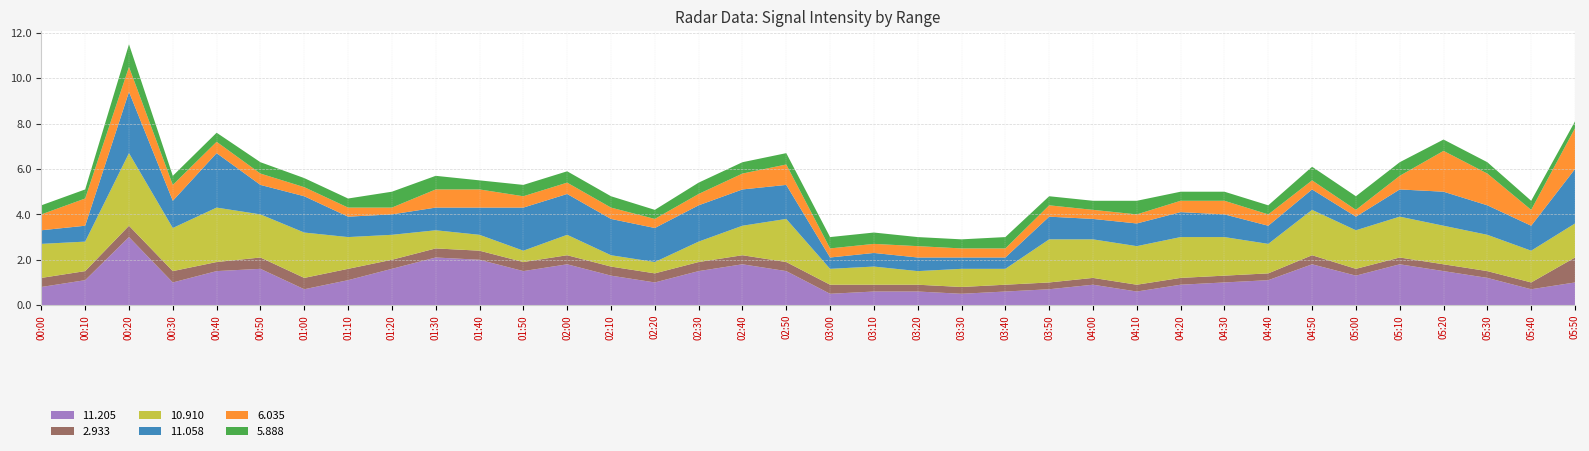

Reading right to left, what are all the values shown in this chart?

11.205: 1.0	0.7	1.2	1.5	1.8	1.3	1.8	1.1	1.0	0.9	0.6	0.9	0.7	0.6	0.5	0.6	0.6	0.5	1.5	1.8	1.5	1.0	1.3	1.8	1.5	2.0	2.1	1.6	1.1	0.7	1.6	1.5	1.0	3.0	1.1	0.8
2.933: 1.1	0.3	0.3	0.3	0.3	0.3	0.4	0.3	0.3	0.3	0.3	0.3	0.3	0.3	0.3	0.3	0.3	0.4	0.4	0.4	0.4	0.4	0.4	0.4	0.4	0.4	0.4	0.4	0.5	0.5	0.5	0.4	0.5	0.5	0.4	0.4
10.910: 1.5	1.4	1.6	1.7	1.8	1.7	2.0	1.3	1.7	1.8	1.7	1.7	1.9	0.7	0.8	0.6	0.8	0.7	1.9	1.3	0.9	0.5	0.5	0.9	0.5	0.7	0.8	1.1	1.4	2.0	1.9	2.4	1.9	3.2	1.3	1.5
11.058: 2.4	1.1	1.3	1.5	1.2	0.6	0.9	0.8	1.0	1.1	1.0	0.9	1.0	0.5	0.5	0.6	0.6	0.5	1.5	1.6	1.6	1.5	1.6	1.8	1.9	1.2	1.0	0.9	0.9	1.6	1.3	2.4	1.2	2.7	0.7	0.6
6.035: 1.8	0.7	1.4	1.8	0.6	0.3	0.4	0.5	0.6	0.5	0.4	0.4	0.5	0.4	0.4	0.5	0.4	0.4	0.9	0.7	0.5	0.4	0.5	0.5	0.5	0.8	0.8	0.3	0.4	0.4	0.5	0.5	0.7	1.1	1.2	0.7
5.888: 0.3	0.4	0.5	0.5	0.6	0.6	0.6	0.4	0.4	0.4	0.6	0.4	0.4	0.5	0.4	0.4	0.5	0.5	0.5	0.5	0.5	0.4	0.5	0.5	0.5	0.4	0.6	0.7	0.4	0.4	0.5	0.4	0.4	1.0	0.4	0.4